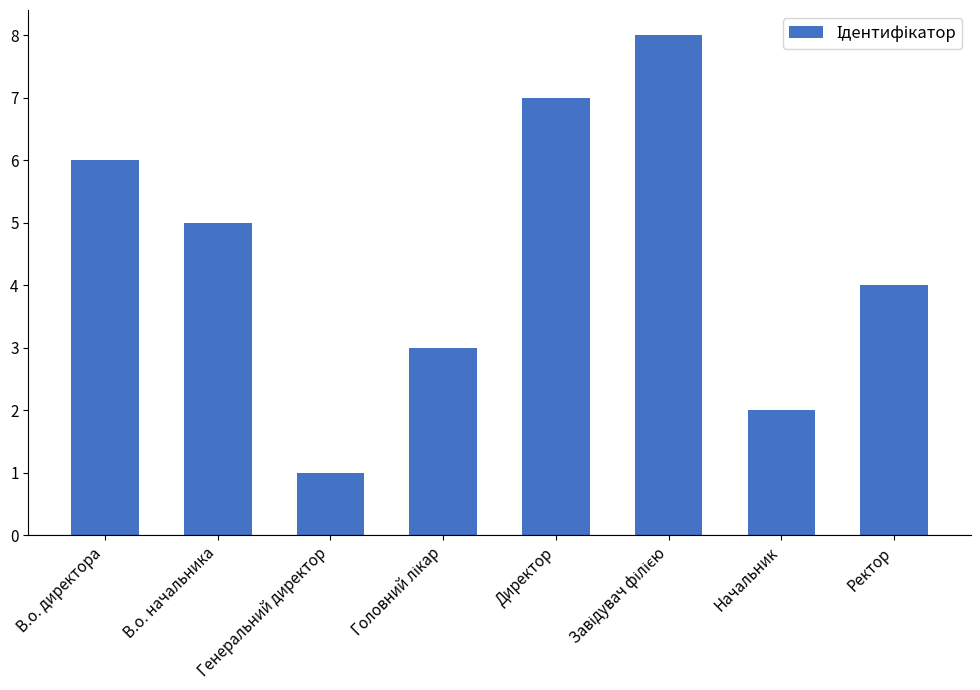

How many values are below 5?

4